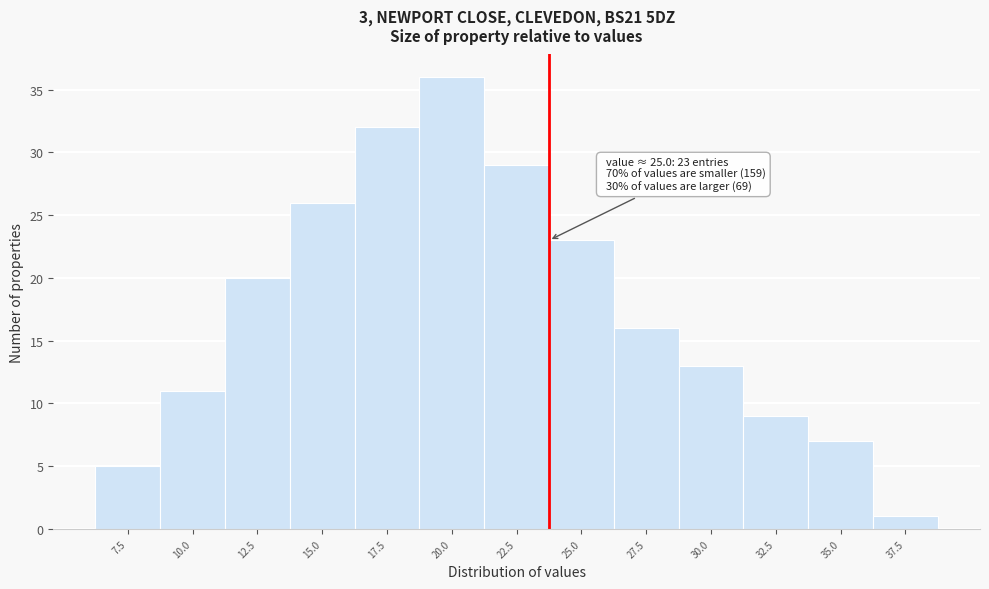

Reading right to left, extract all data points from this chart.

1	7	9	13	16	23	29	36	32	26	20	11	5